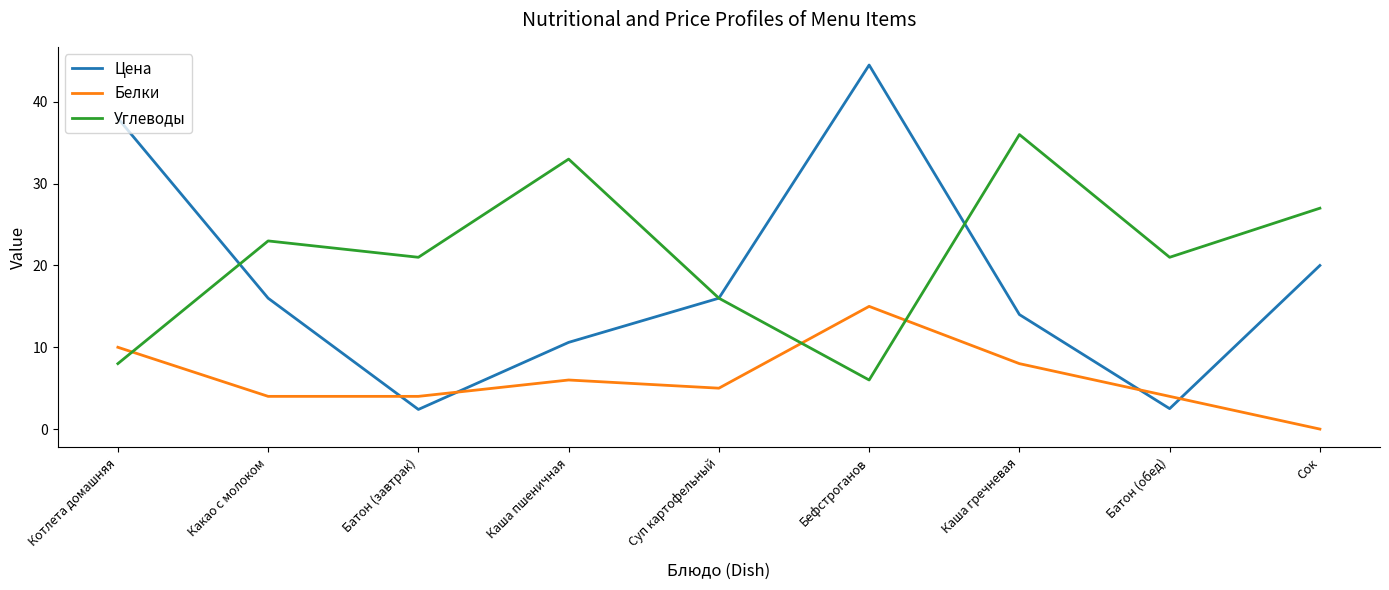

What is the difference between the second highest and second lowest values in the Углеводы series?

25.0